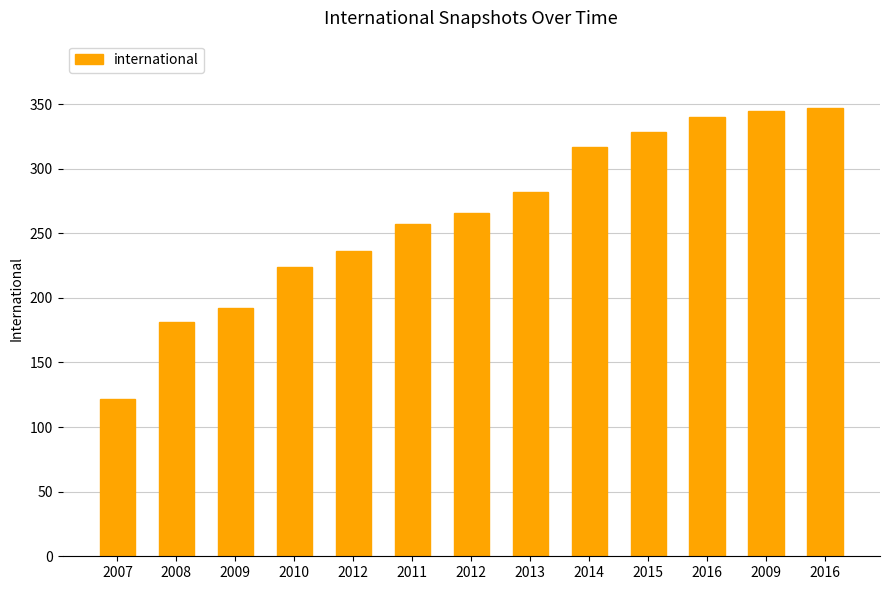

How many data points does each series have?

13